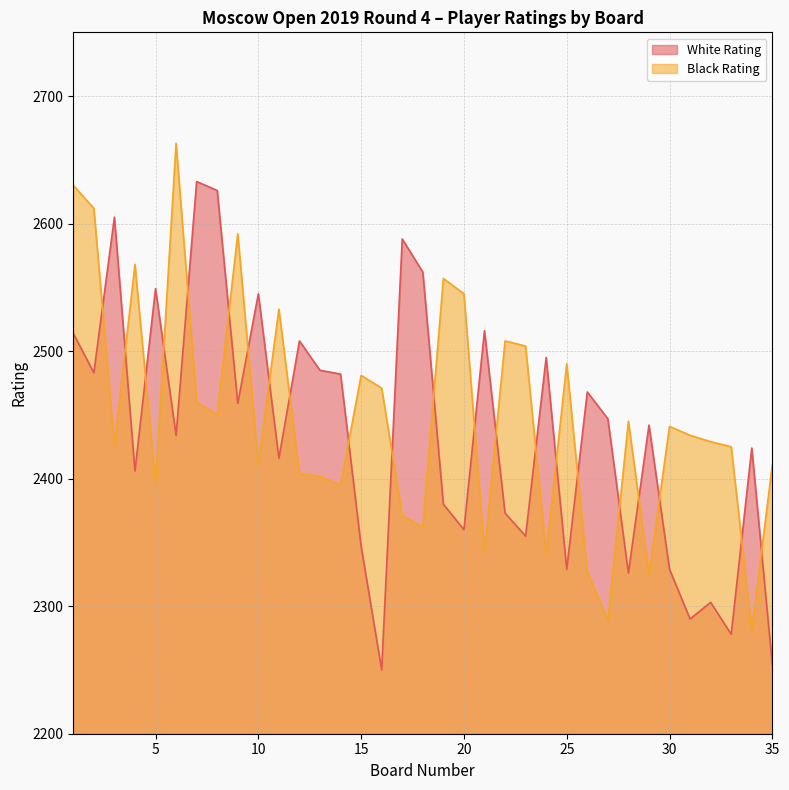

What is the smallest value displayed?

2250